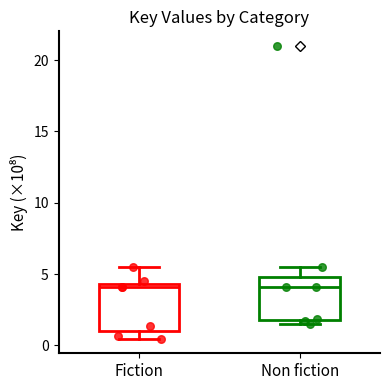

Reading left to right, transcribe this box plot: for each box, give where its median line is, the range the box spans, and where its two whiskers end, as read against the y-axis. The values are not printed on the chart, so give them approximately, as read against the axis.

Fiction: median 4.0, box 1.0 to 4.5, whiskers 0.5 to 5.5
Non fiction: median 4.0, box 2.0 to 5.0, whiskers 1.5 to 5.5